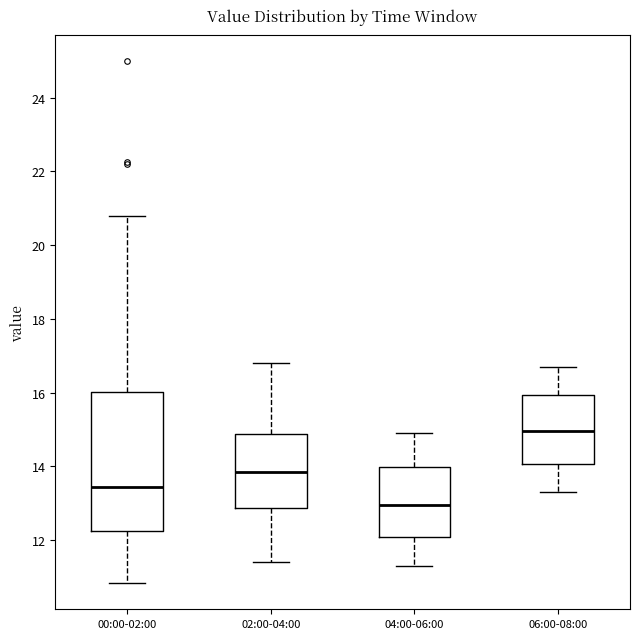

Where is the lower edge of the box for 02:00-04:00 on the y-axis? The values are not printed on the chart, so give them approximately, as read against the axis.

12.8